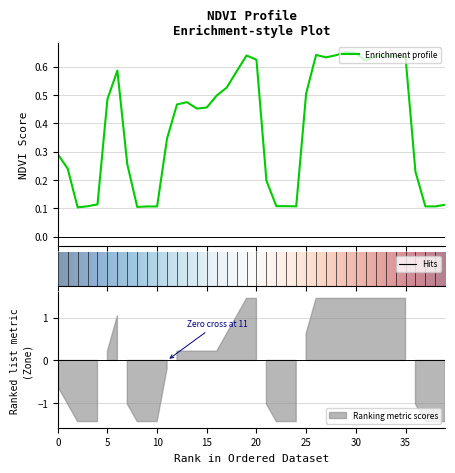

How many lines are shown in the chart?

1